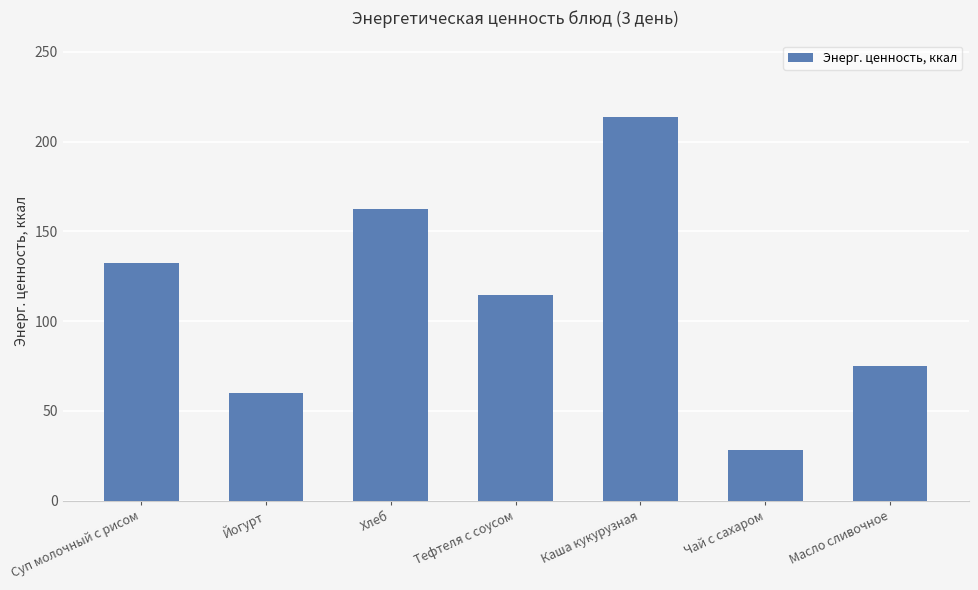

What is the average value?

112.2